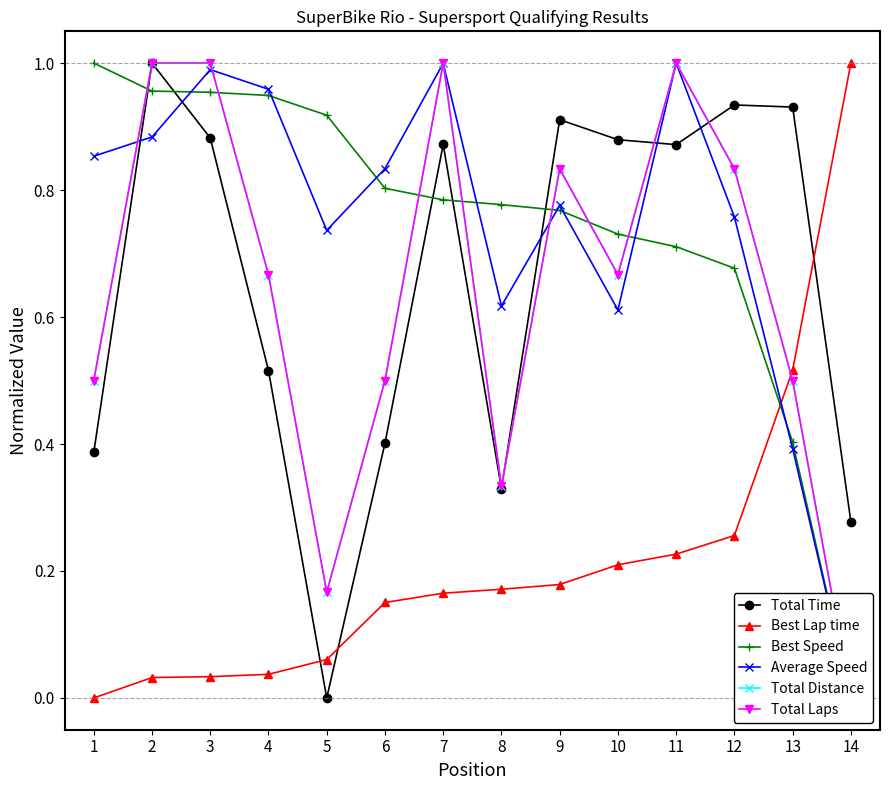

Which category has the lowest value in the Total Time series?

5